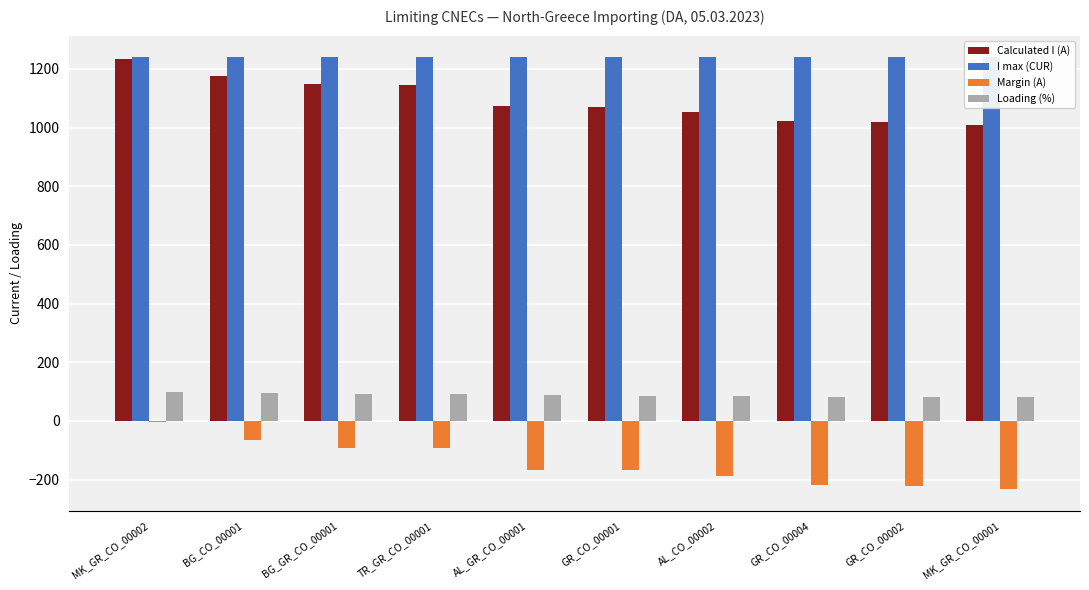

Where does the Loading (%) series first go above 87?

MK_GR_CO_00002